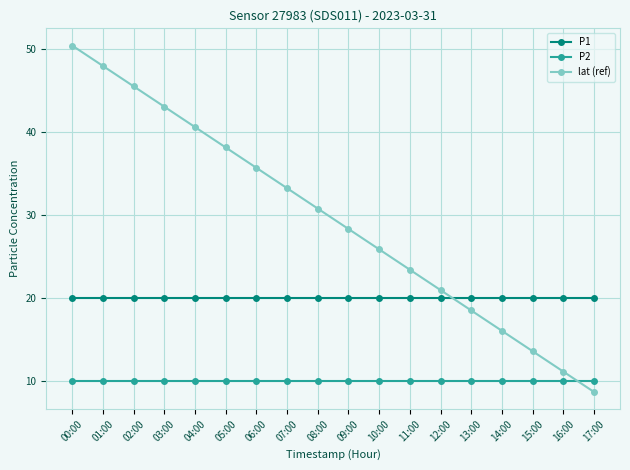

At 10:00, list the series in order from smallest to largest.

P2, P1, lat (ref)